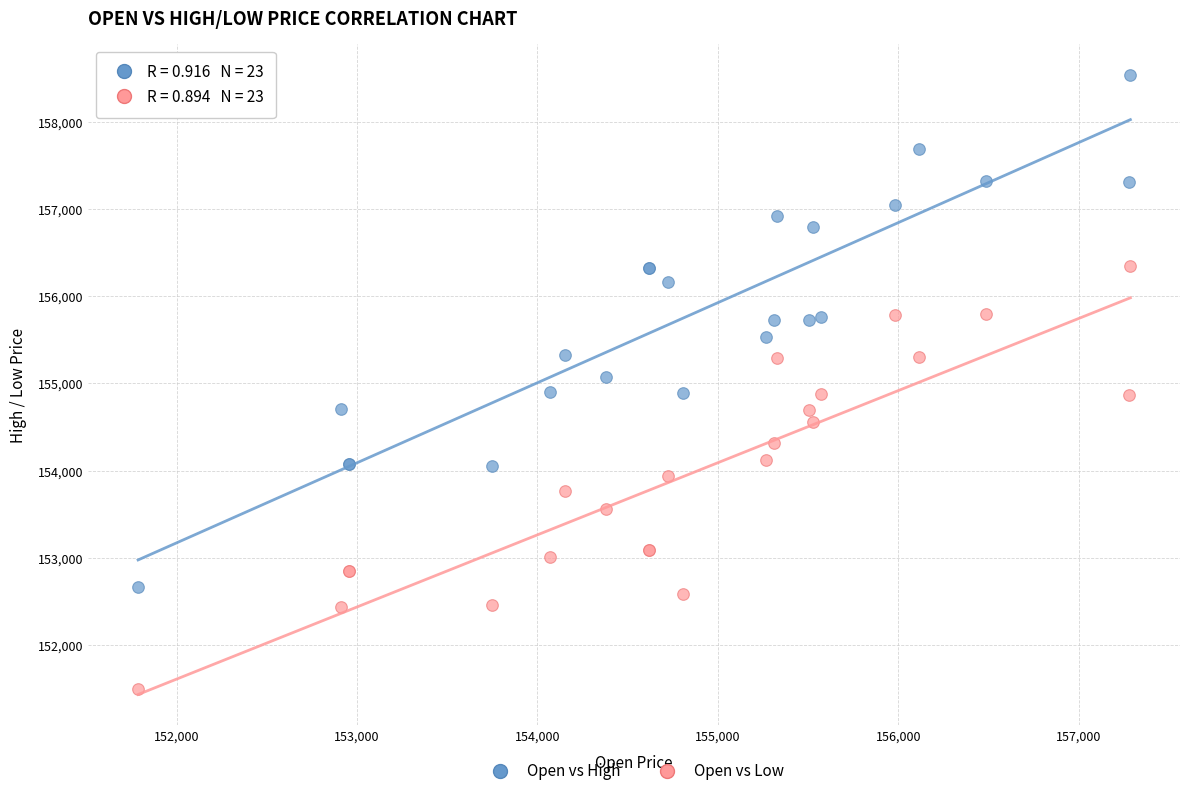

Which series has the largest Y range (max minus min)?

Open vs High